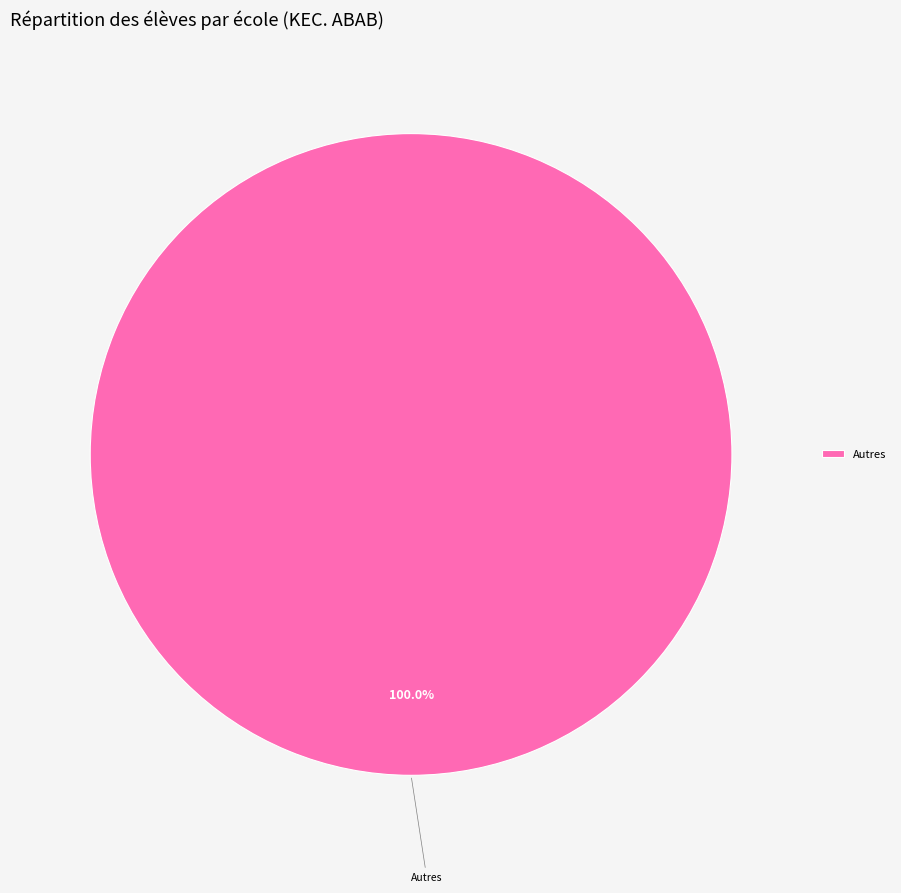

Is there any slice that represents more than half of the pie?

Yes